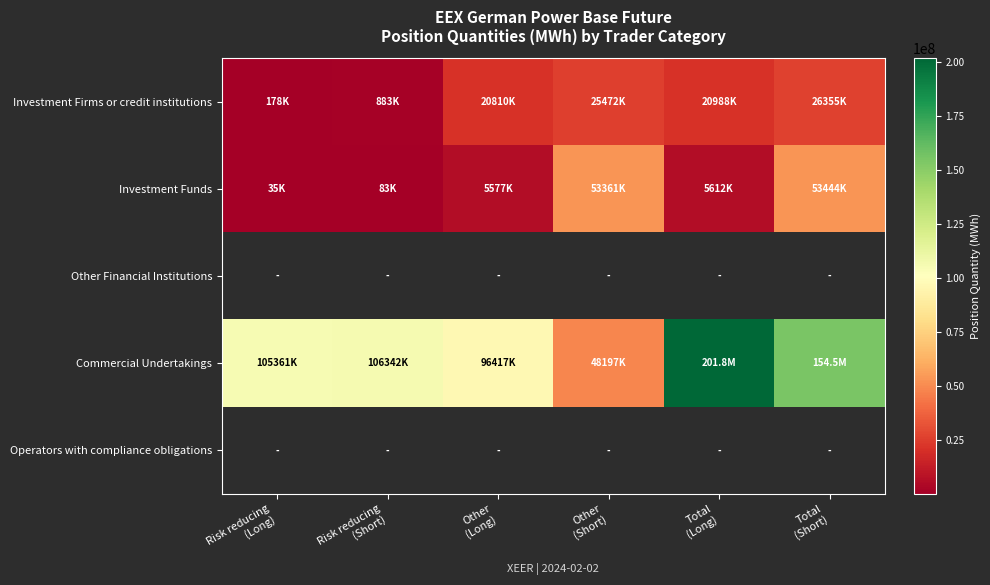

How many categories are shown in the chart?

6